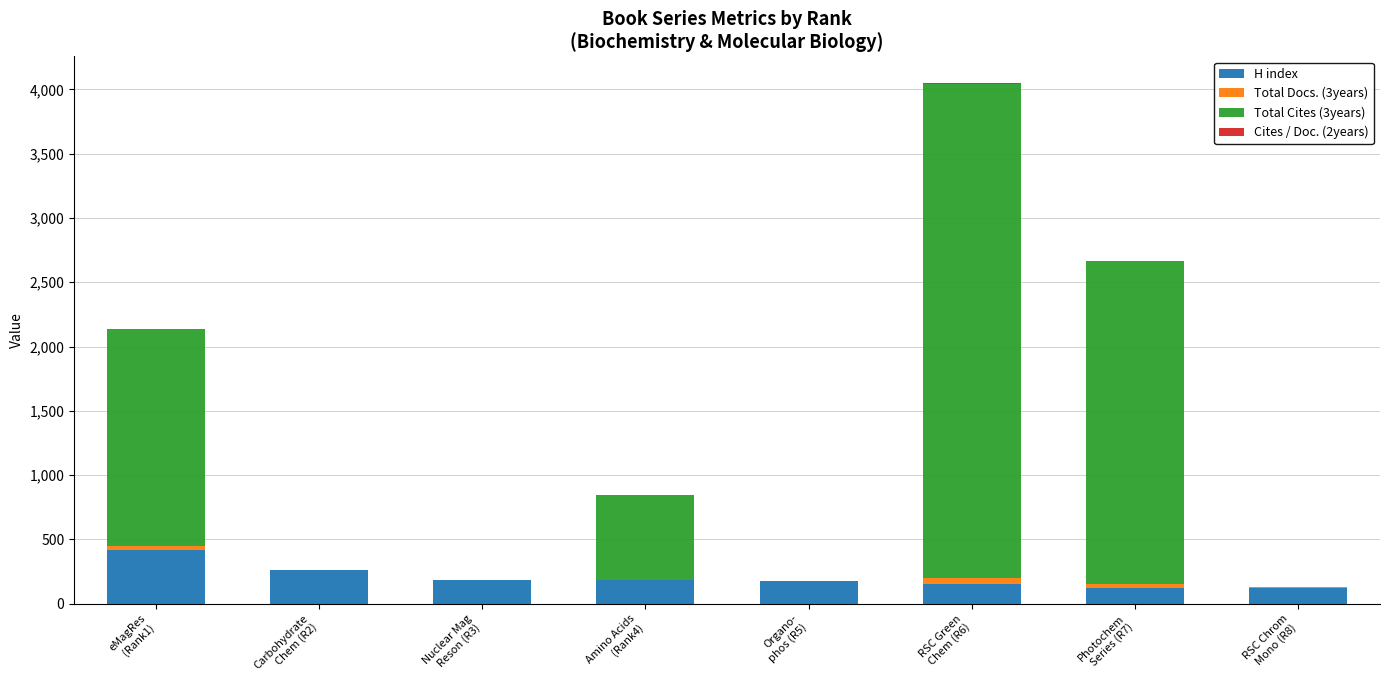

What is the sum of all H index values?

1632